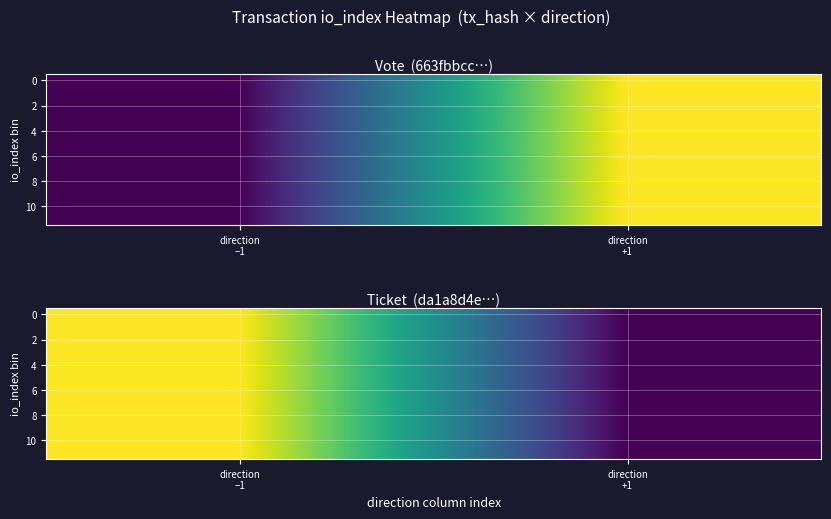

Rank the categories by 8 value from highest to lowest.

direction −1, direction +1